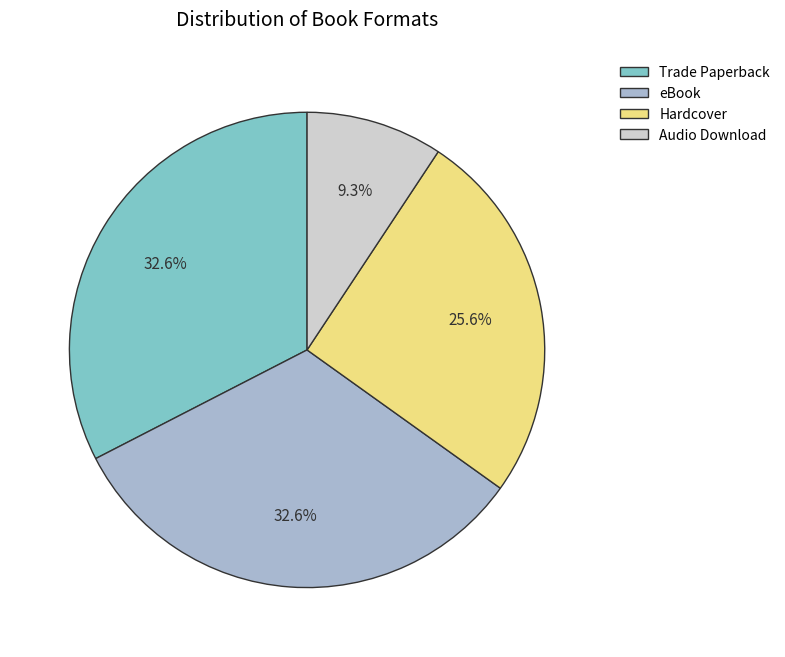

Count the number of slices in the pie.

4